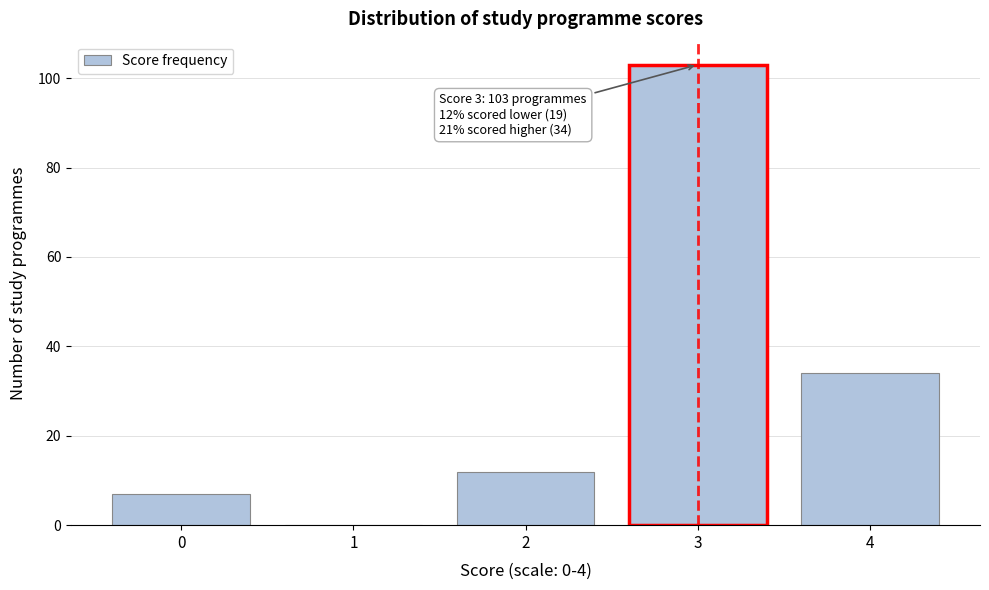

Reading right to left, transcribe all the data shown in this chart.

4=34	3=103	2=12	1=0	0=7